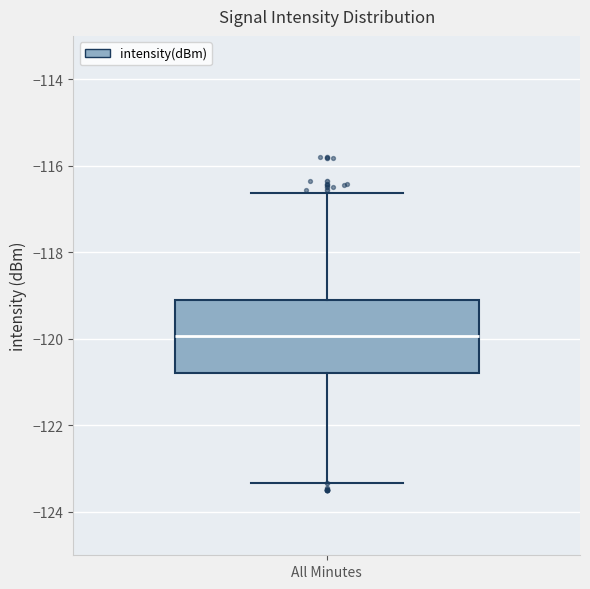

Transcribe this box plot: give where the median line is, the range the box spans, and where the two whiskers end, as read against the y-axis. The values are not printed on the chart, so give them approximately, as read against the axis.

median -120.0, box -120.8 to -119.2, whiskers -123.4 to -116.6